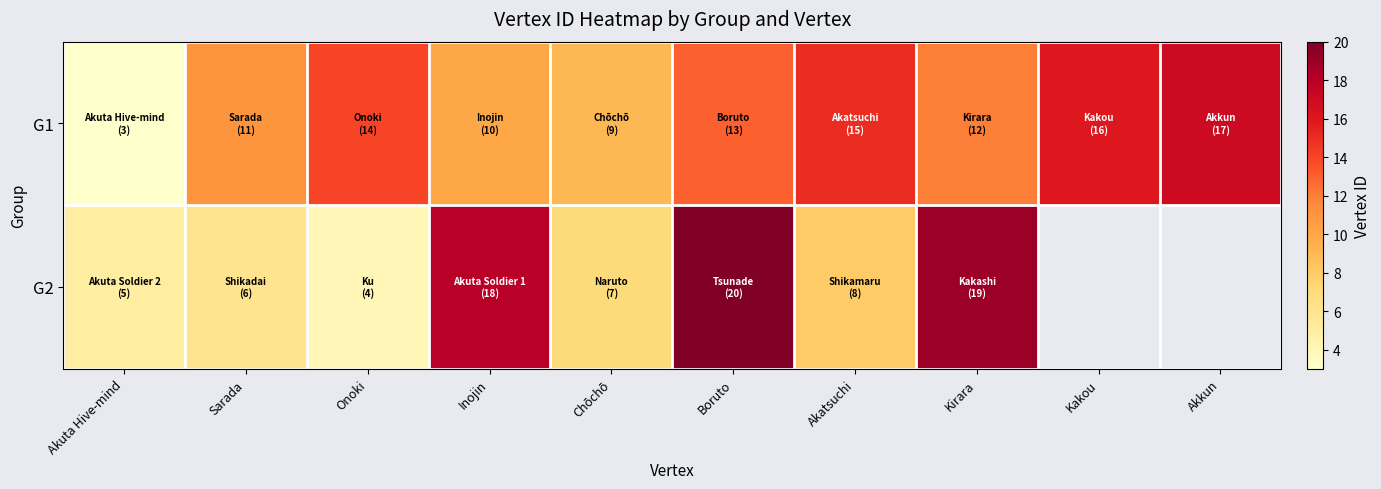

Which series has the largest total across all categories?

G1